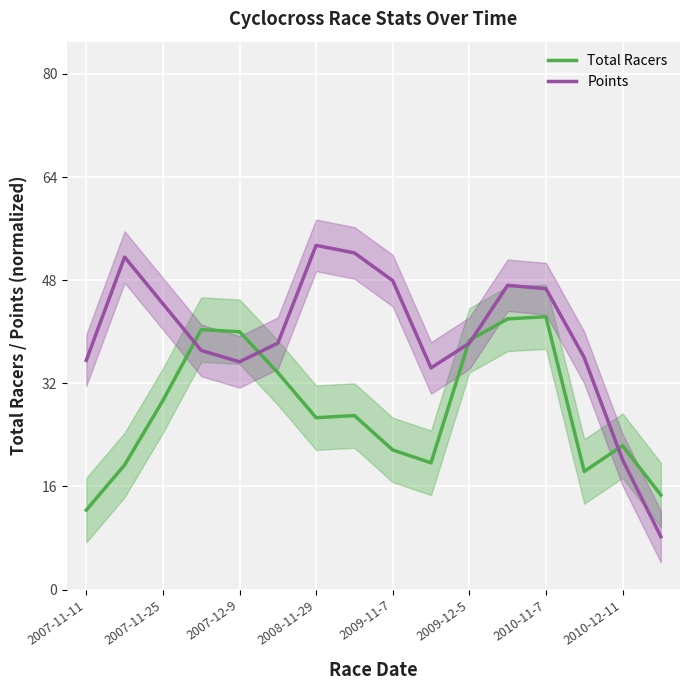

At which label is Points closest to 30?

9